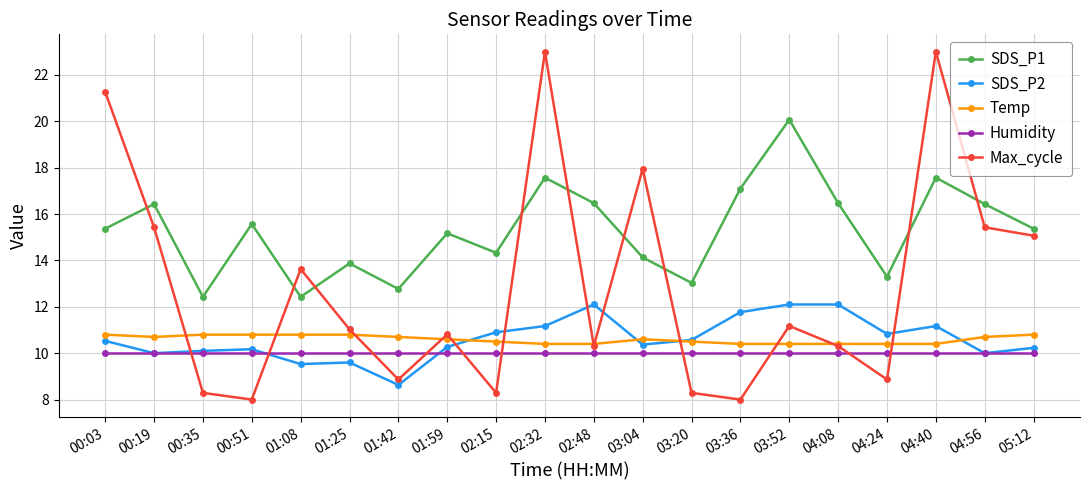

What is the label of the 12th point from the left?

03:04